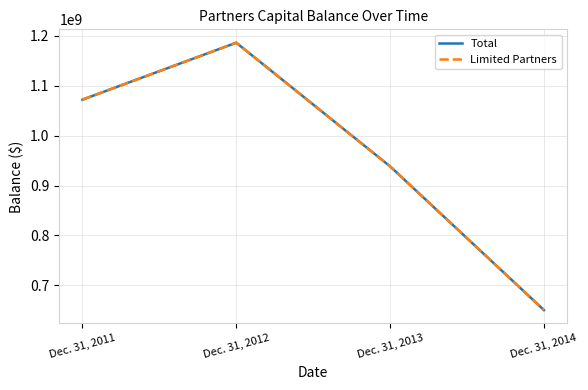

Does the chart display data point markers on the line(s)?

No